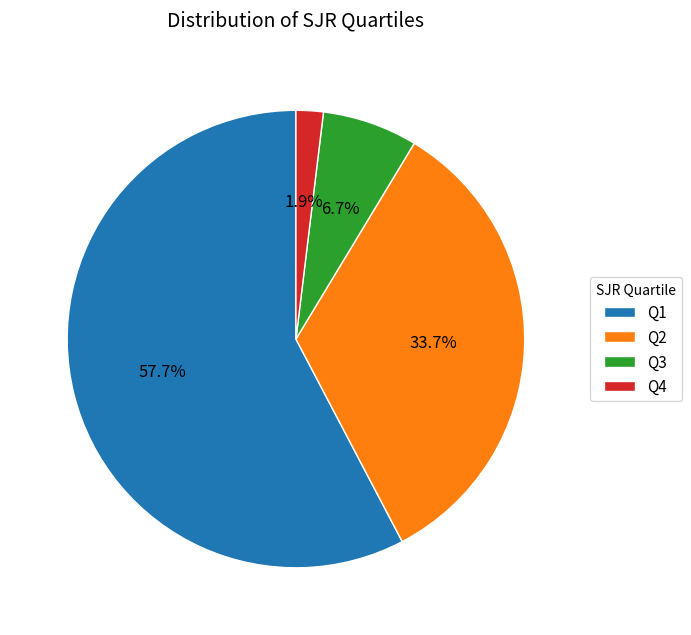

Is it true that Q2 is 39% of the pie?

False